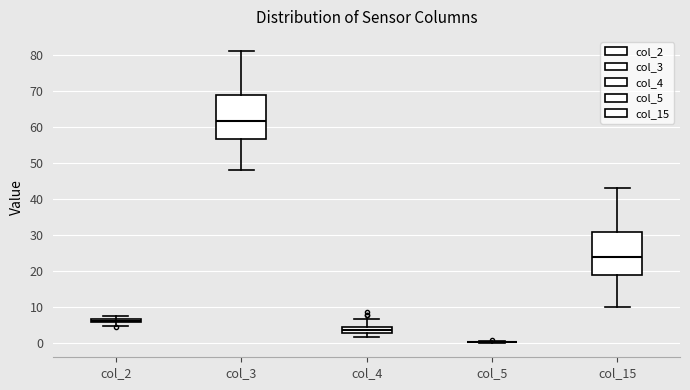

Where does the lower whisker of the box for col_2 end on the y-axis? The values are not printed on the chart, so give them approximately, as read against the axis.

5